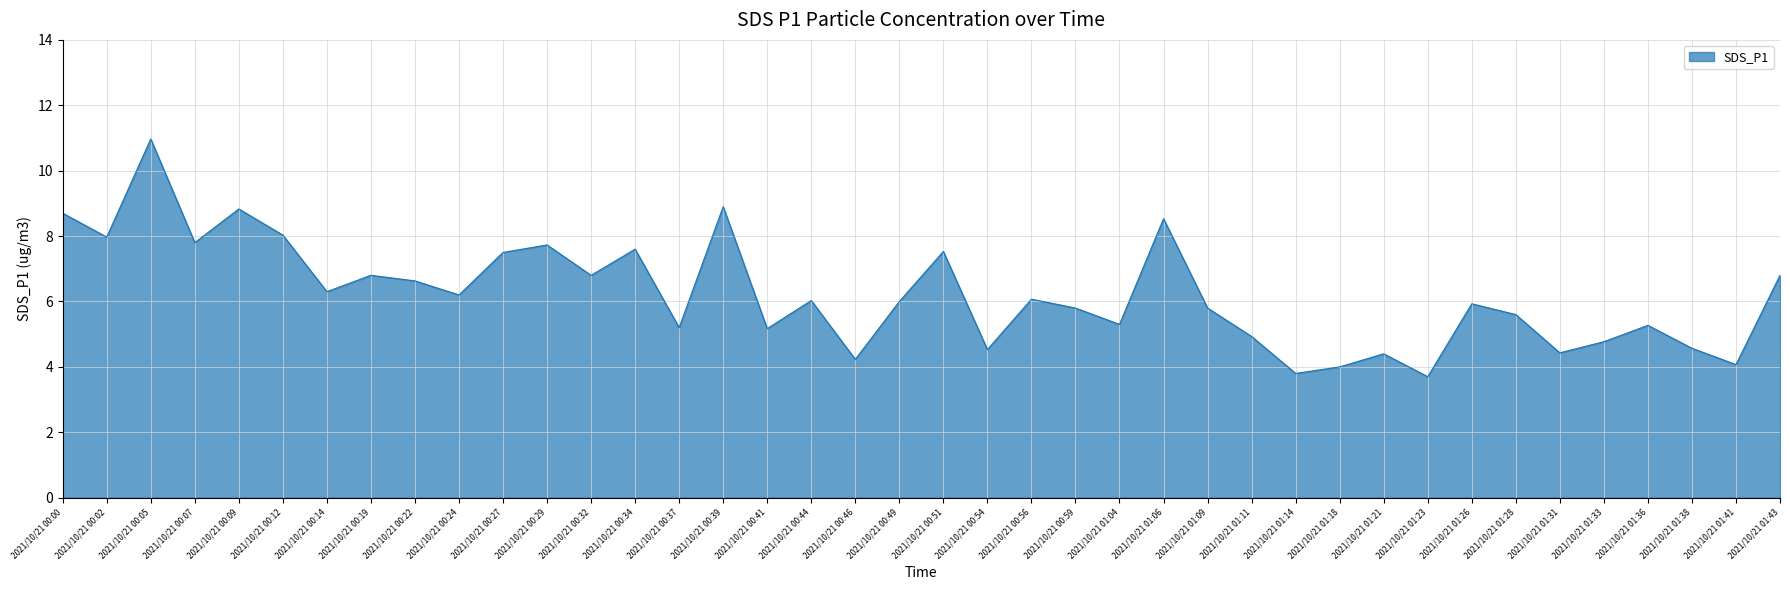

What value does the data have at 2021/10/21 01:28?

5.6